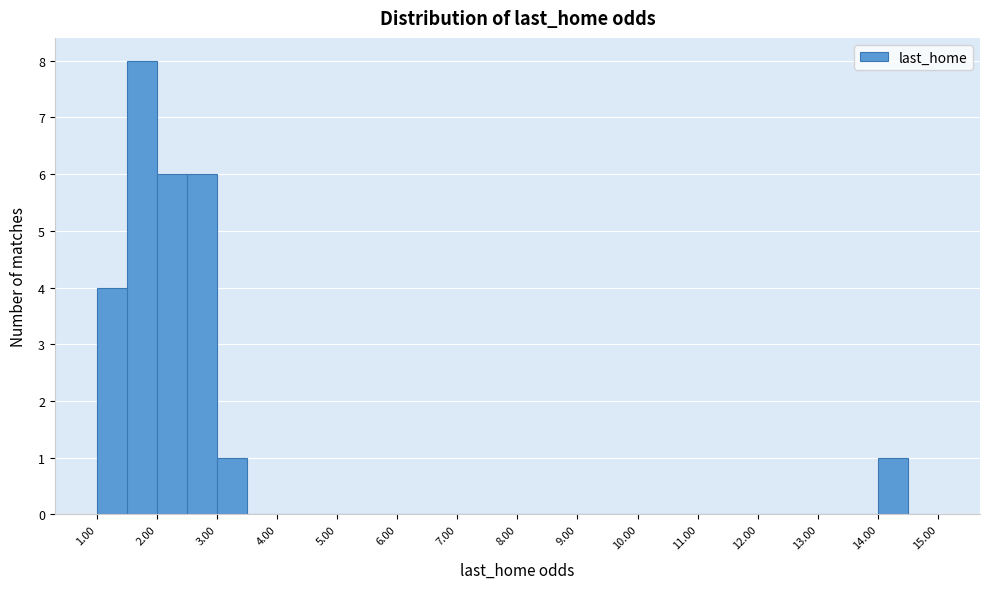

How tall is the bar that spans 2.5 to 3.0 on the x-axis? The values are not printed on the chart, so give them approximately, as read against the axis.

6